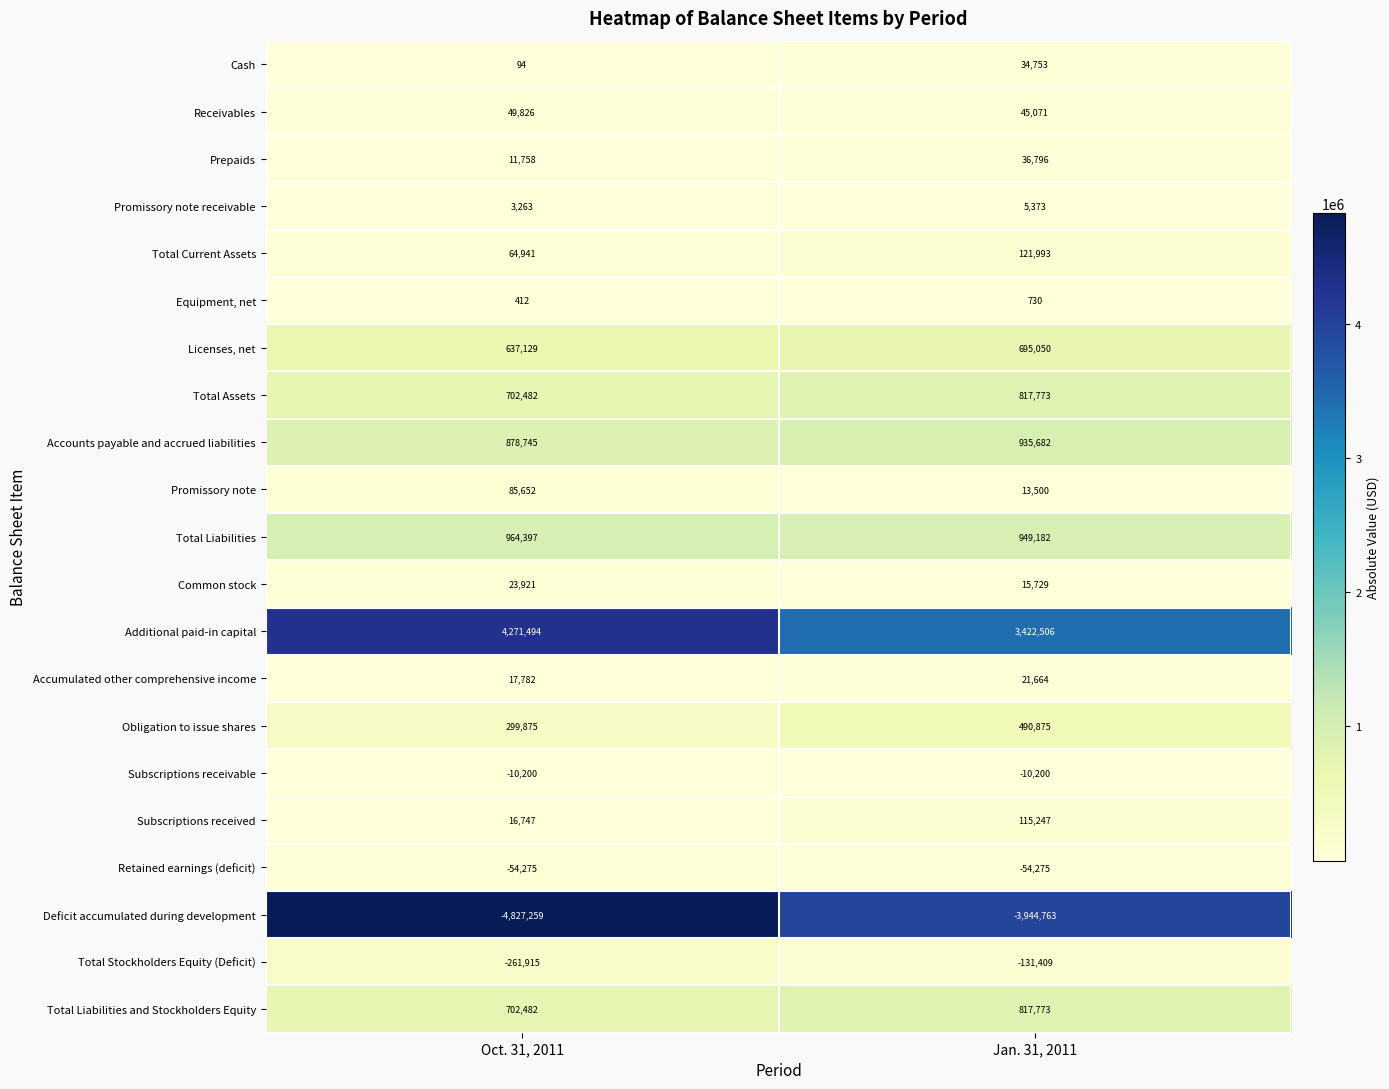

How many series are shown in this chart?

21